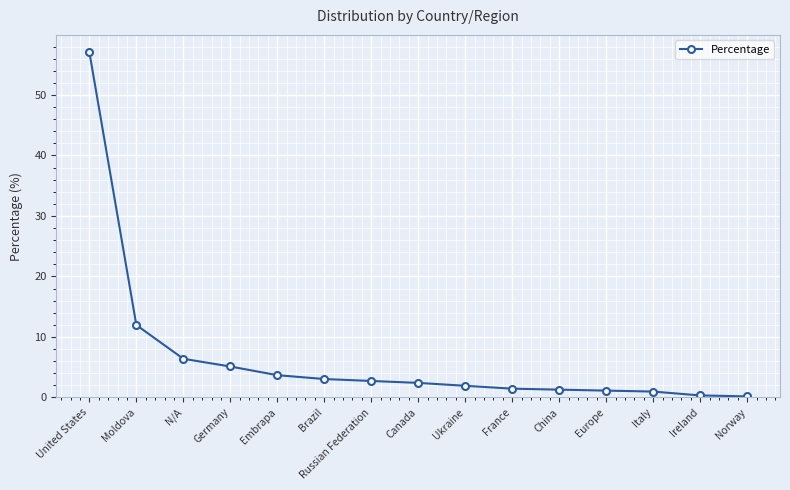

Between Norway and Europe, which is larger?

Europe